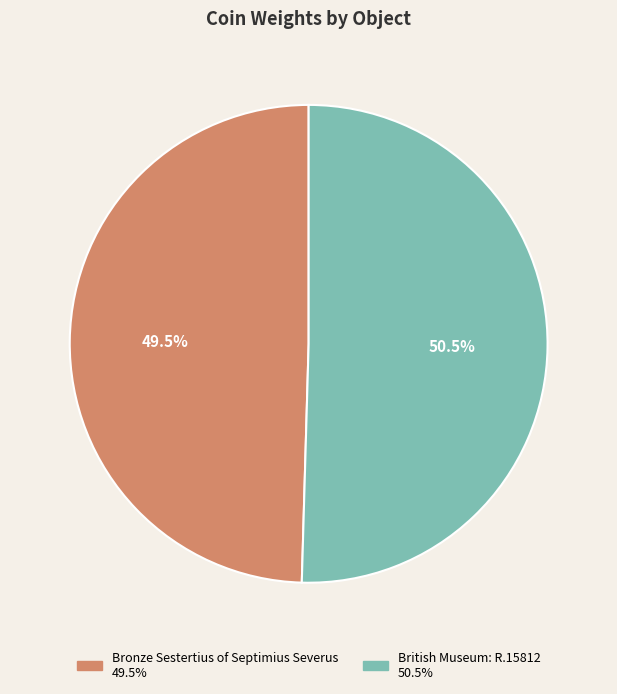

What percentage is NOT represented by British Museum: R.15812?

49.5%